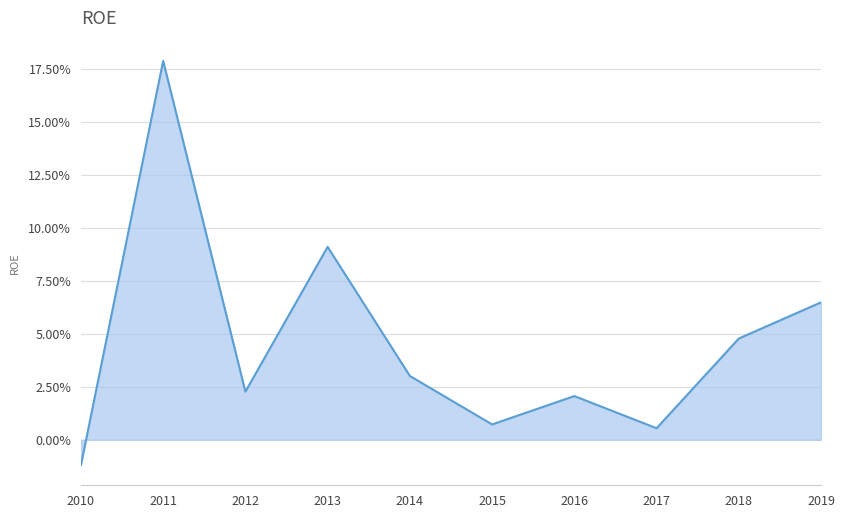

What is the greatest value displayed?

0.2